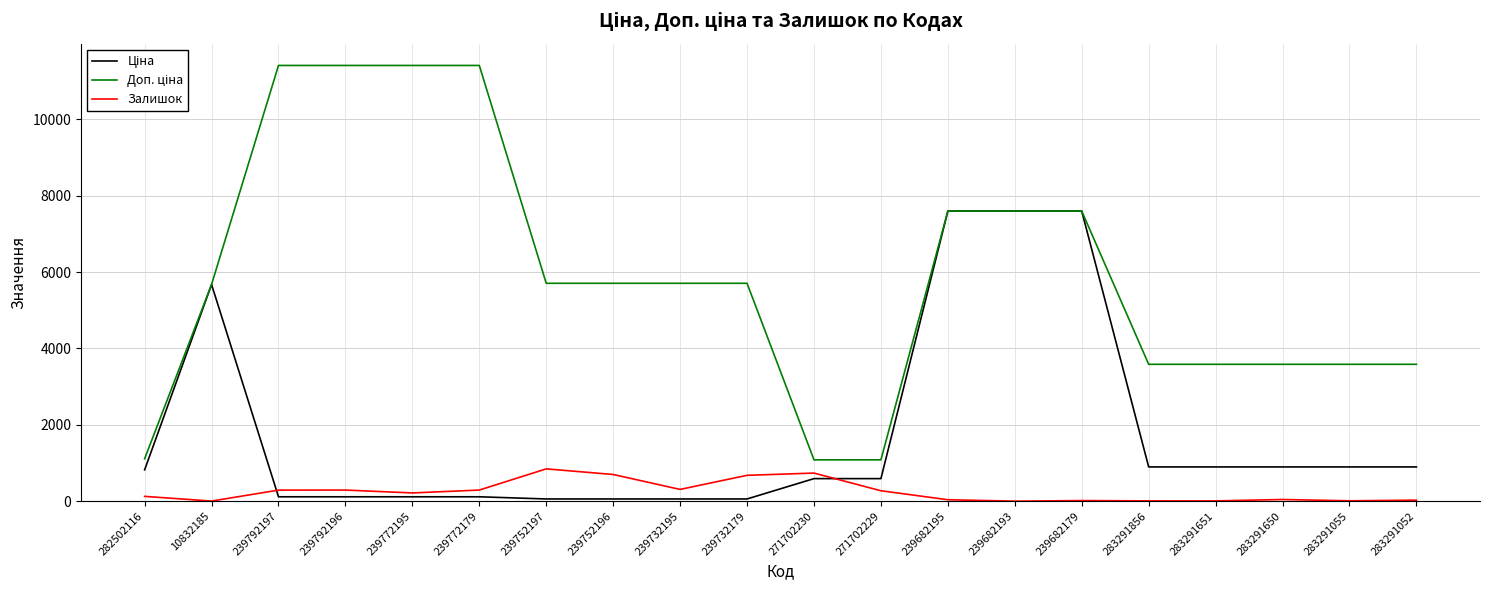

What is the total value across all series at 271702229?

1943.6